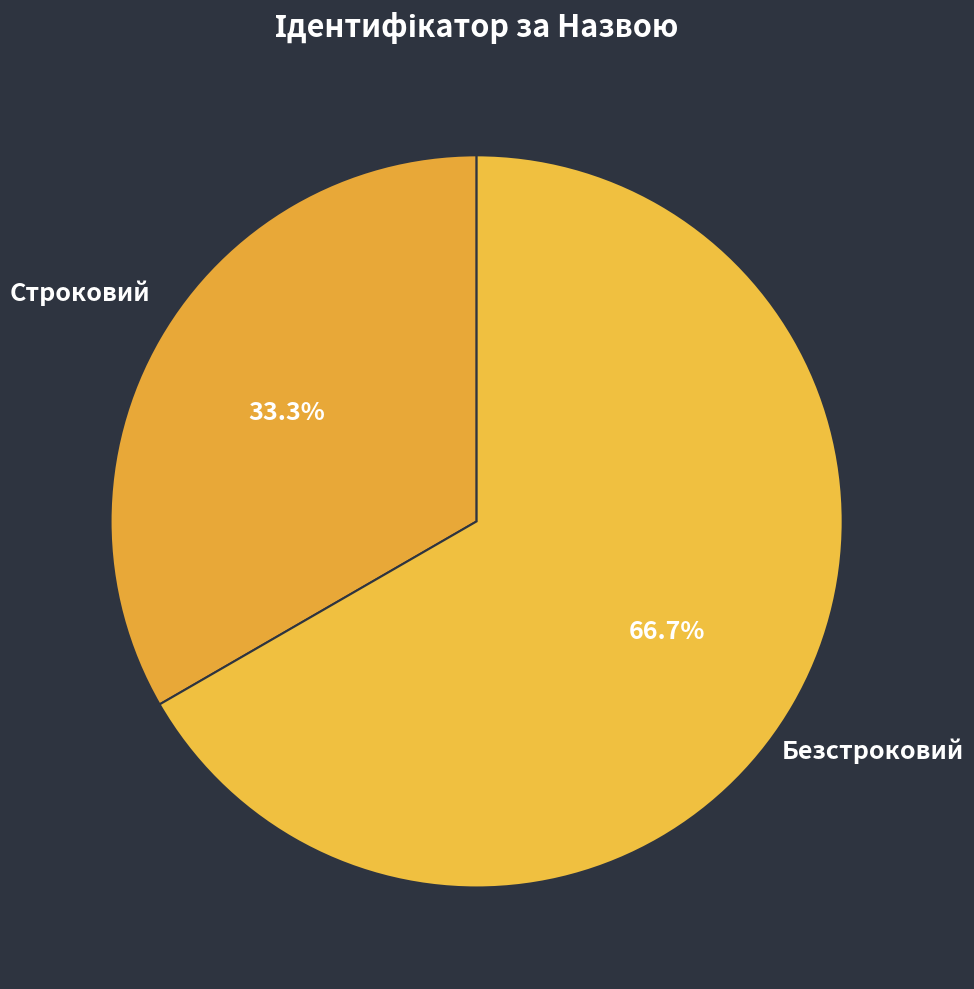

How many slices are in this pie chart?

2